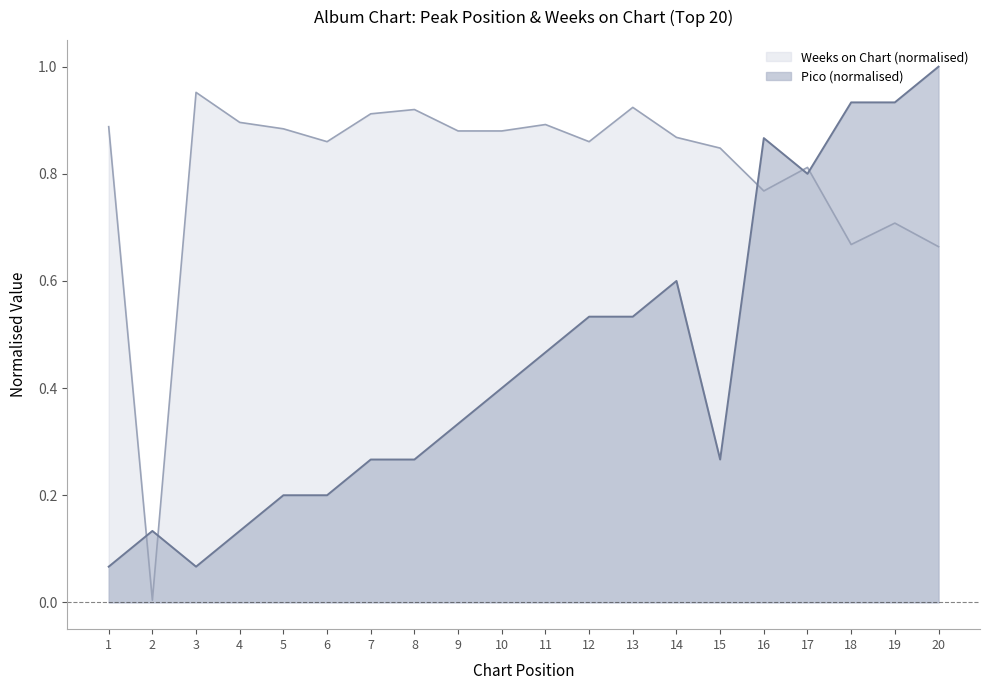

What is the value of the Pico point at the 4th from the left?

0.1